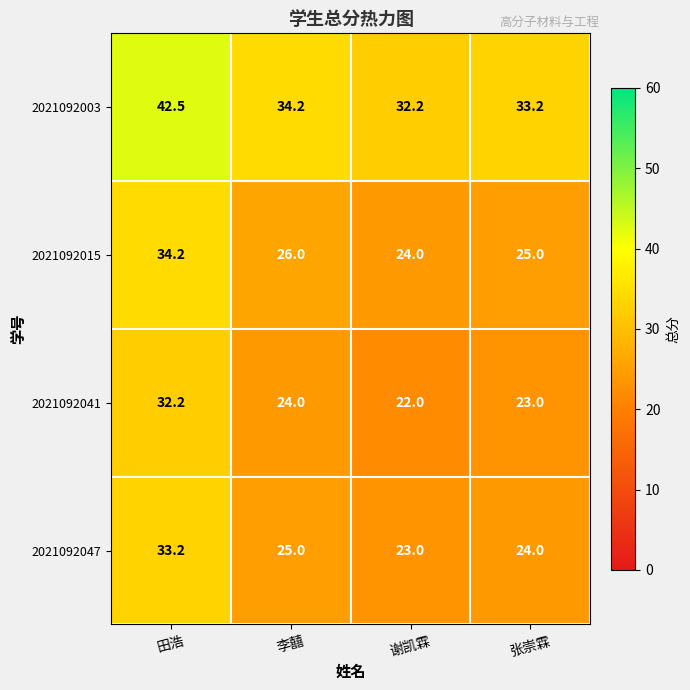

What is the greatest value displayed?

42.5